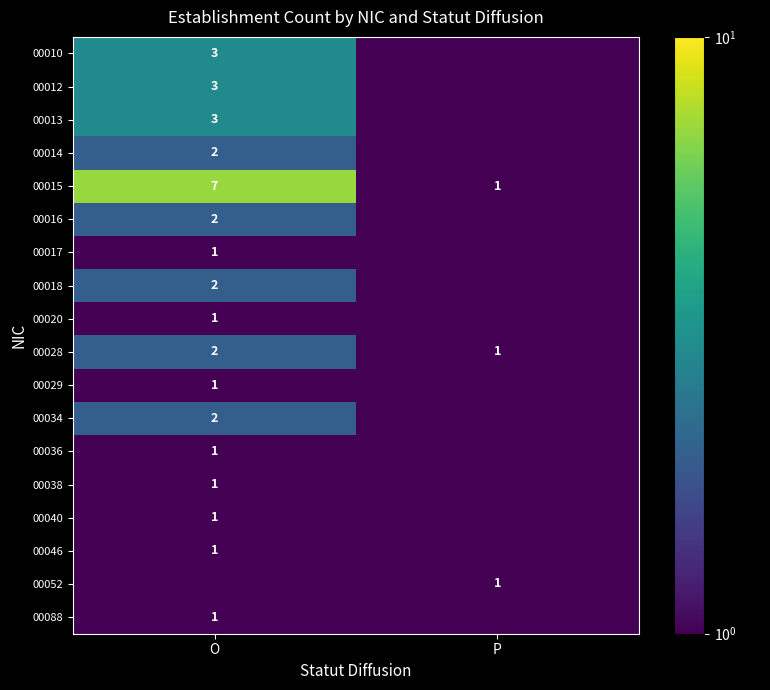

How many series are shown in this chart?

18